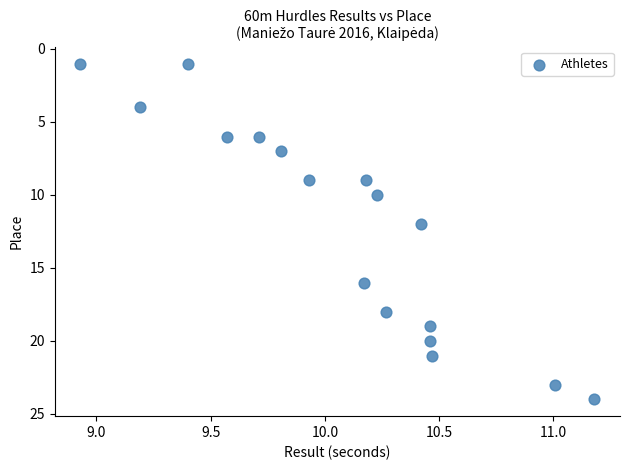

How many points are shown in the scatter plot?

17